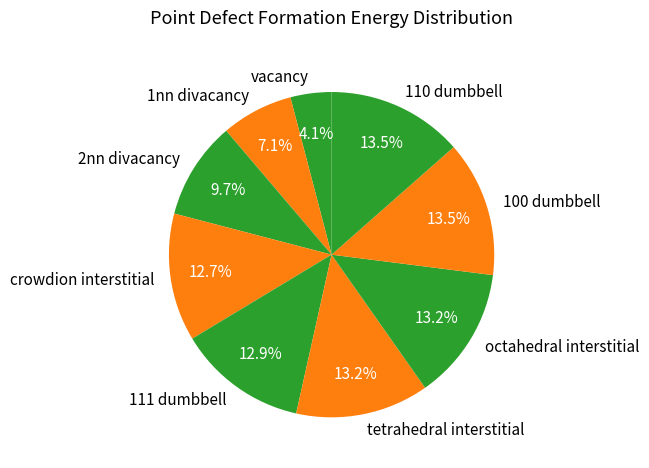

To the nearest percent, what is the difference between the 1nn divacancy and crowdion interstitial slice percentages?

6%